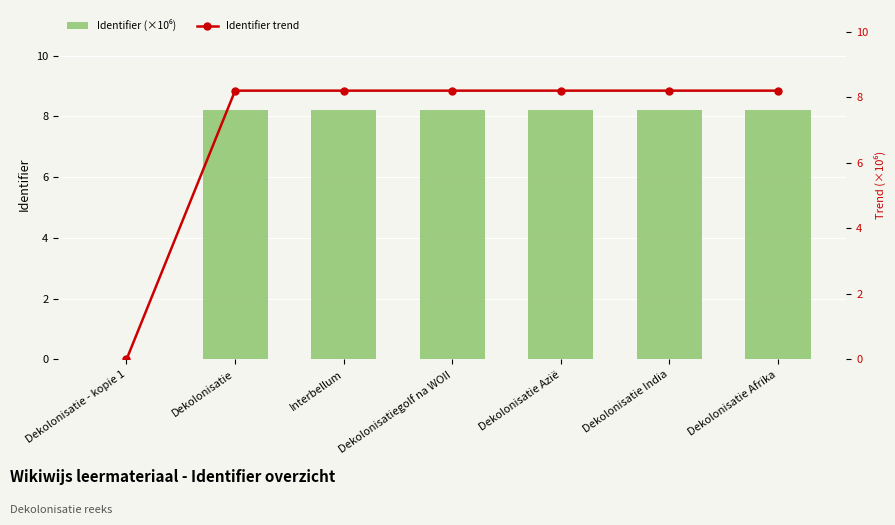

What is the average value of the Identifier trend series?

7.0